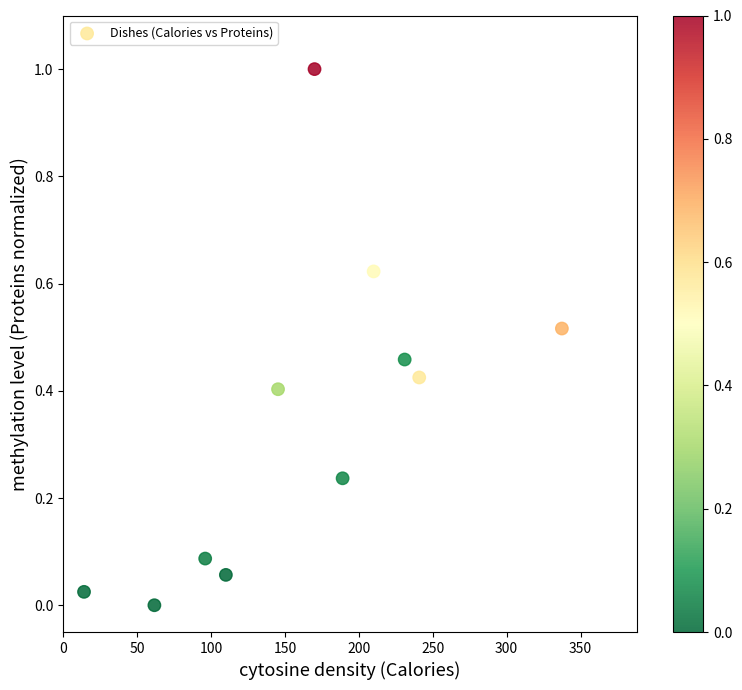

What is the range of X values (max minus min)?

323.4